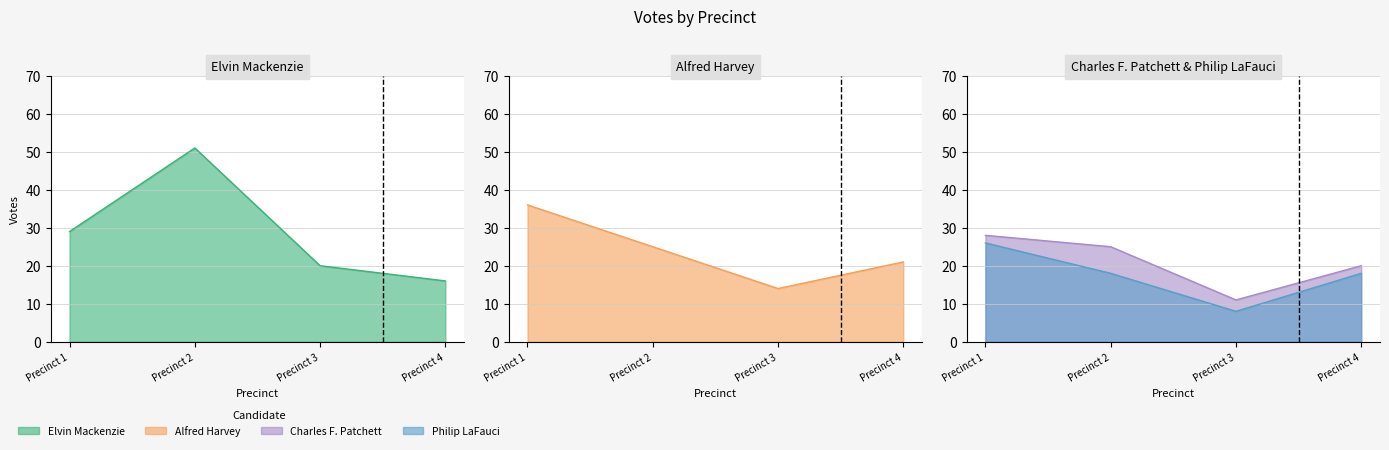

Reading left to right, list all the values displayed in this chart.

Elvin Mackenzie: Precinct 1=29	Precinct 2=51	Precinct 3=20	Precinct 4=16
Alfred Harvey: Precinct 1=36	Precinct 2=25	Precinct 3=14	Precinct 4=21
Charles F. Patchett: Precinct 1=28	Precinct 2=25	Precinct 3=11	Precinct 4=20
Philip LaFauci: Precinct 1=26	Precinct 2=18	Precinct 3=8	Precinct 4=18